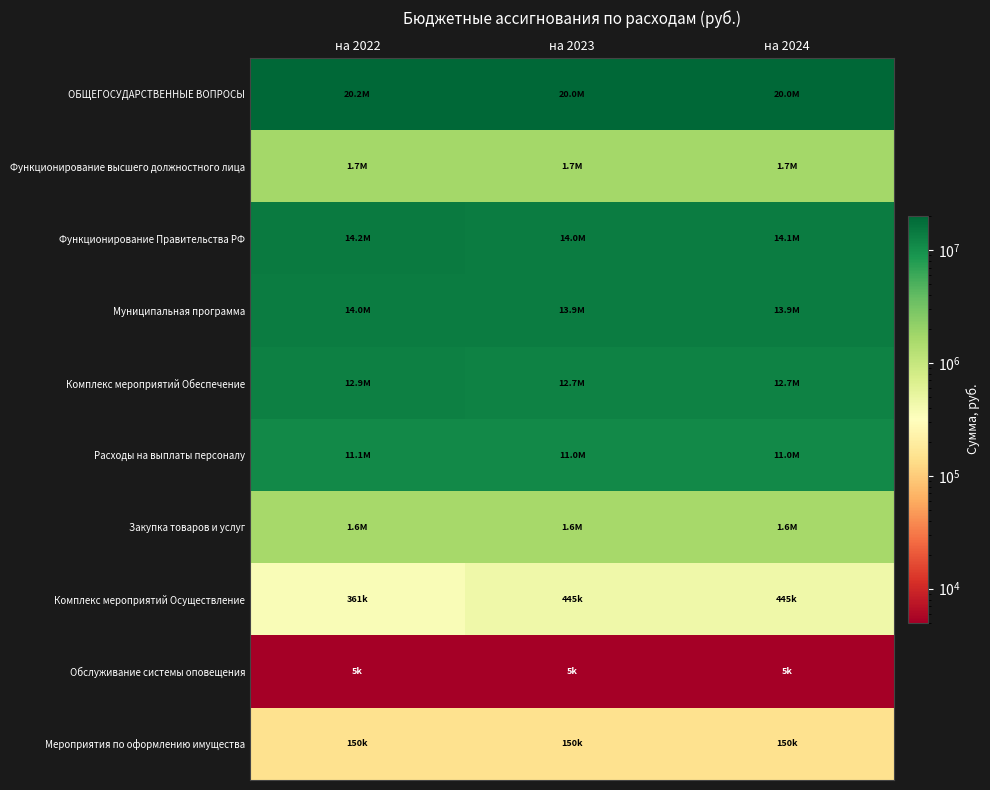

Reading left to right, transcribe all the data shown in this chart.

ОБЩЕГОСУДАРСТВЕННЫЕ ВОПРОСЫ: на 2022=20170394.5	на 2023=20004800.0	на 2024=20032300.0
Функционирование высшего должностного лица: на 2022=1684200.0	на 2023=1684200.0	на 2024=1684200.0
Функционирование Правительства РФ: на 2022=14170804.5	на 2023=14033400.0	на 2024=14061000.0
Муниципальная программа: на 2022=13986204.5	на 2023=13902800.0	на 2024=13930400.0
Комплекс мероприятий Обеспечение: на 2022=12932191.0	на 2023=12737900.0	на 2024=12737900.0
Расходы на выплаты персоналу: на 2022=11143000.0	на 2023=11005900.0	на 2024=11005900.0
Закупка товаров и услуг: на 2022=1648815.0	на 2023=1620000.0	на 2024=1620000.0
Комплекс мероприятий Осуществление: на 2022=360533.5	на 2023=445000.0	на 2024=445000.0
Обслуживание системы оповещения: на 2022=5000.0	на 2023=5000.0	на 2024=5000.0
Мероприятия по оформлению имущества: на 2022=150000.0	на 2023=150000.0	на 2024=150000.0